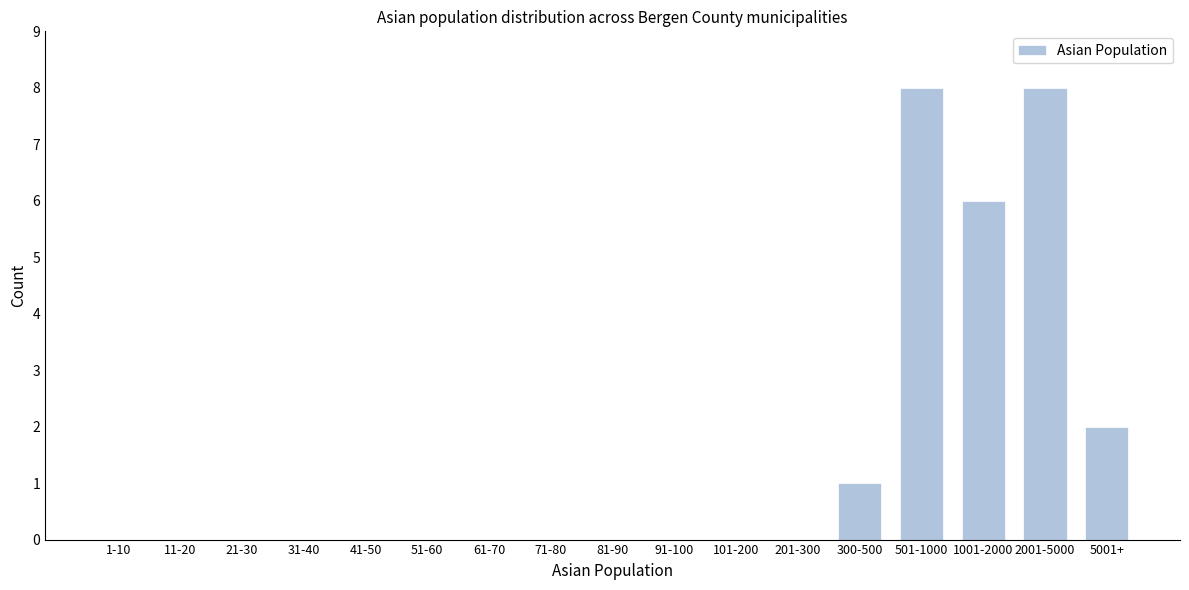

Reading right to left, what are all the values shown in this chart?

5001+=2	2001-5000=8	1001-2000=6	501-1000=8	300-500=1	201-300=0	101-200=0	91-100=0	81-90=0	71-80=0	61-70=0	51-60=0	41-50=0	31-40=0	21-30=0	11-20=0	1-10=0